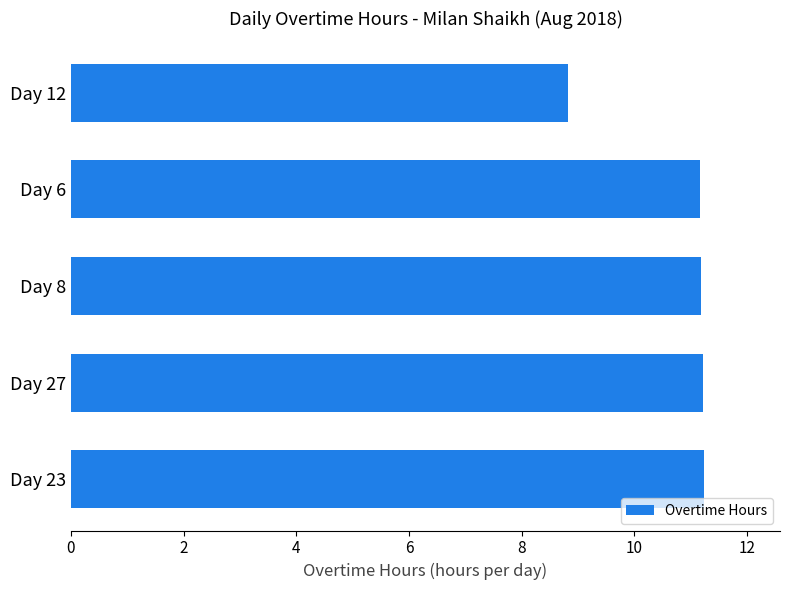

What is the sum of the values at Day 27 and Day 6?

22.4